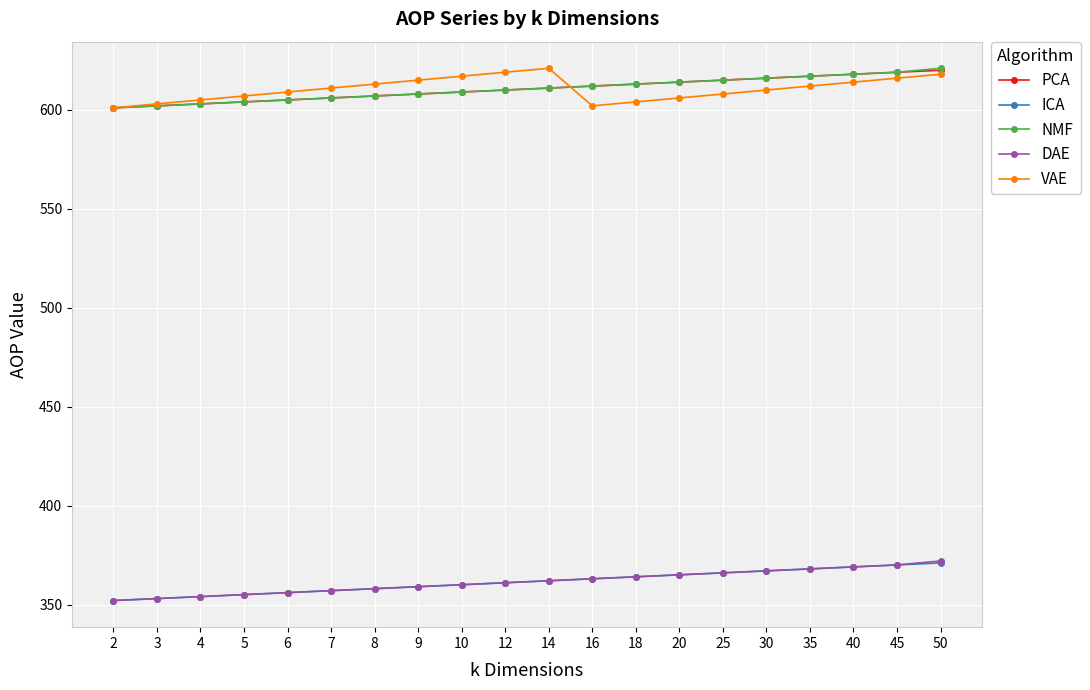

How many data points does each series have?

20